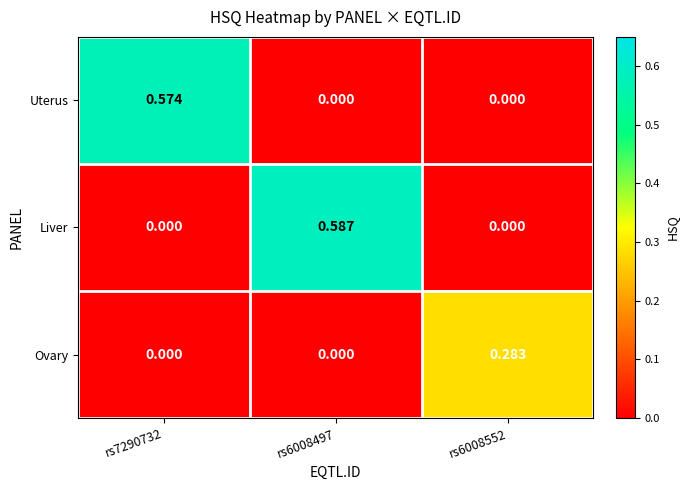

Which series has the largest range (max minus min)?

Liver